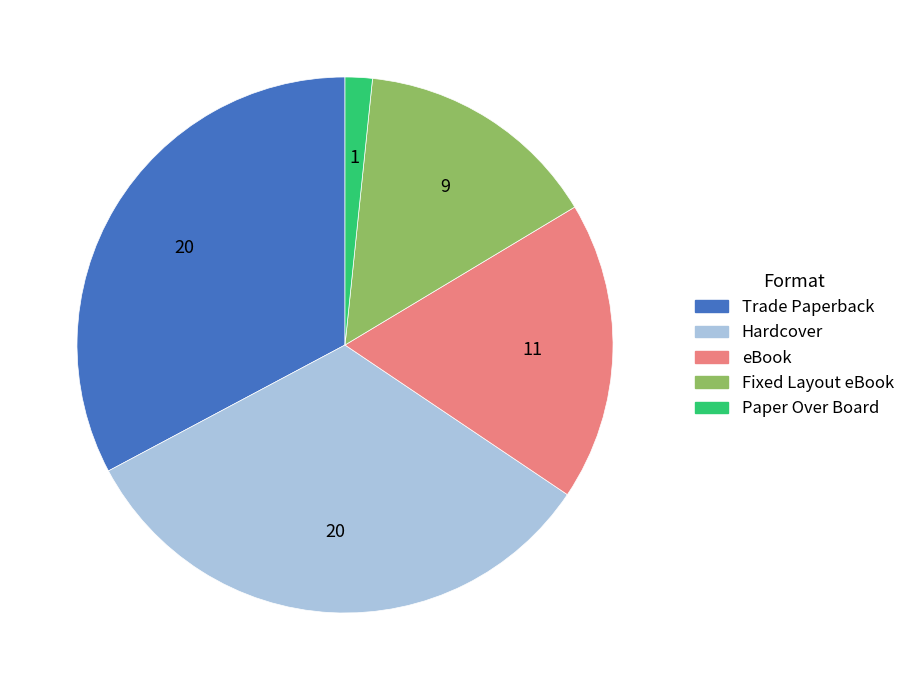

Which category has the smallest portion of the pie?

Paper Over Board